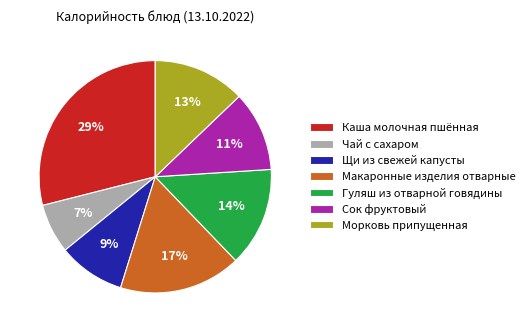

Which slice is the smallest?

Чай с сахаром